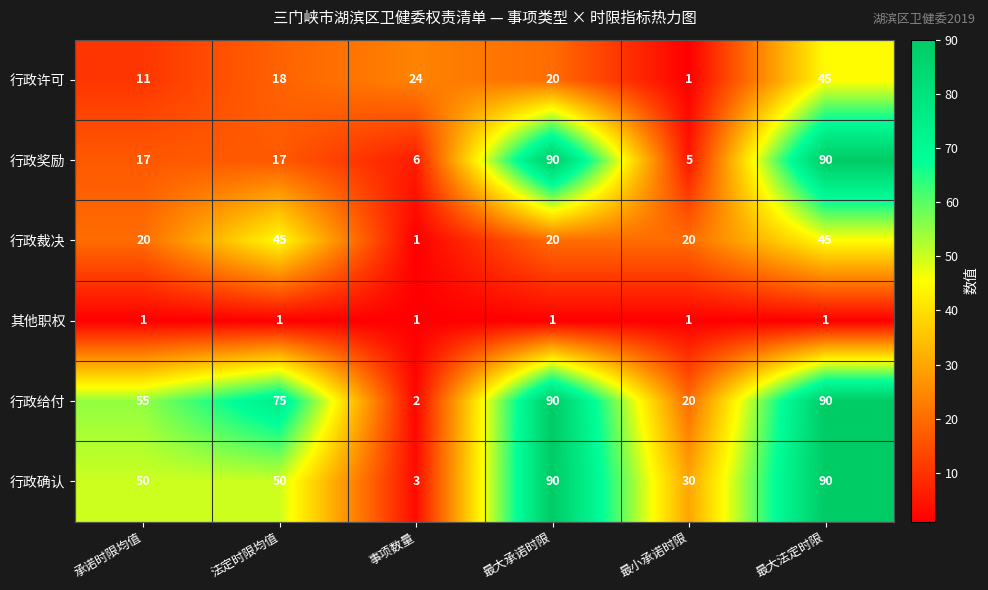

At which category is the sum across all series the highest?

最大法定时限